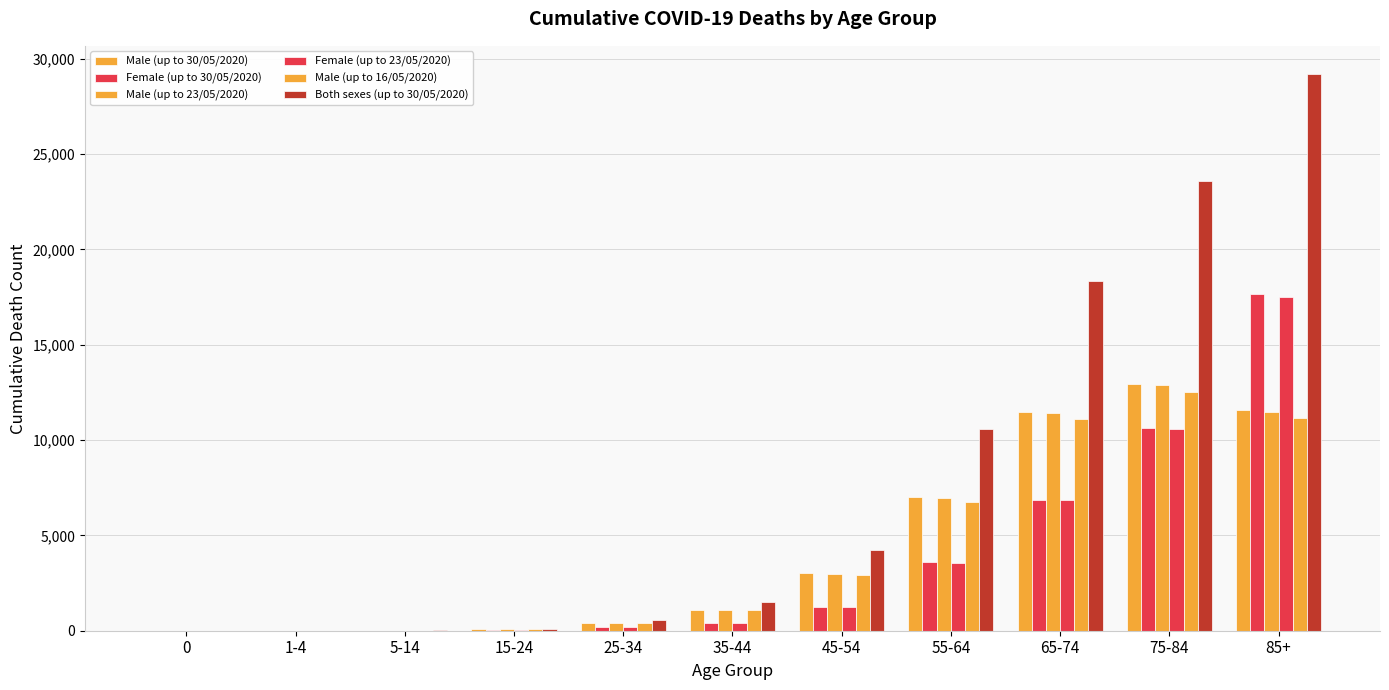

How many groups of bars are there?

11